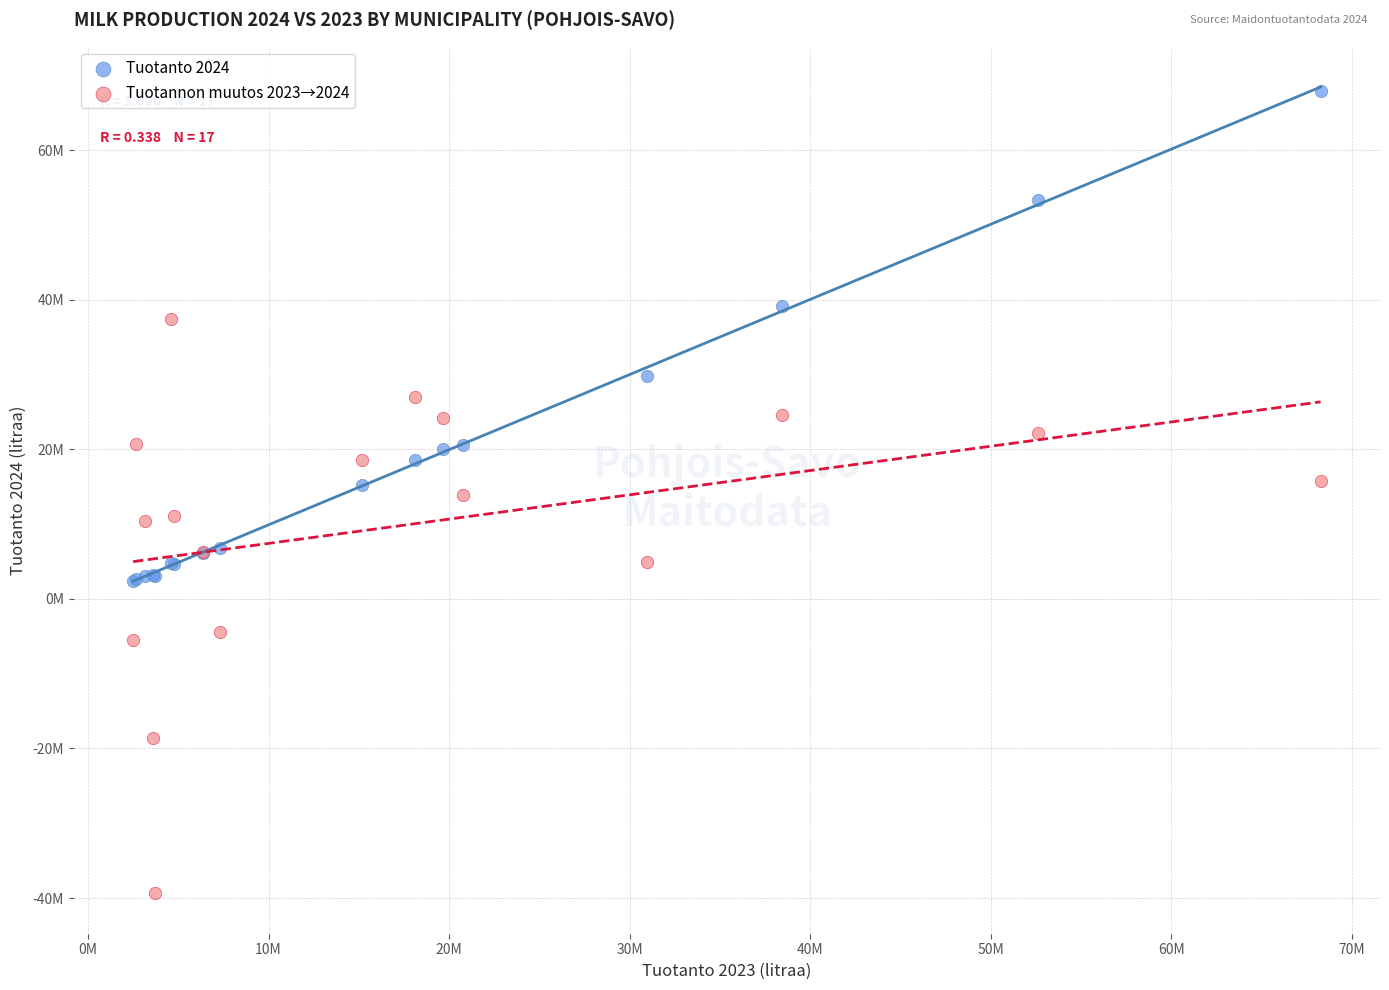

Which series has the largest Y range (max minus min)?

Tuotannon muutos 2023→2024